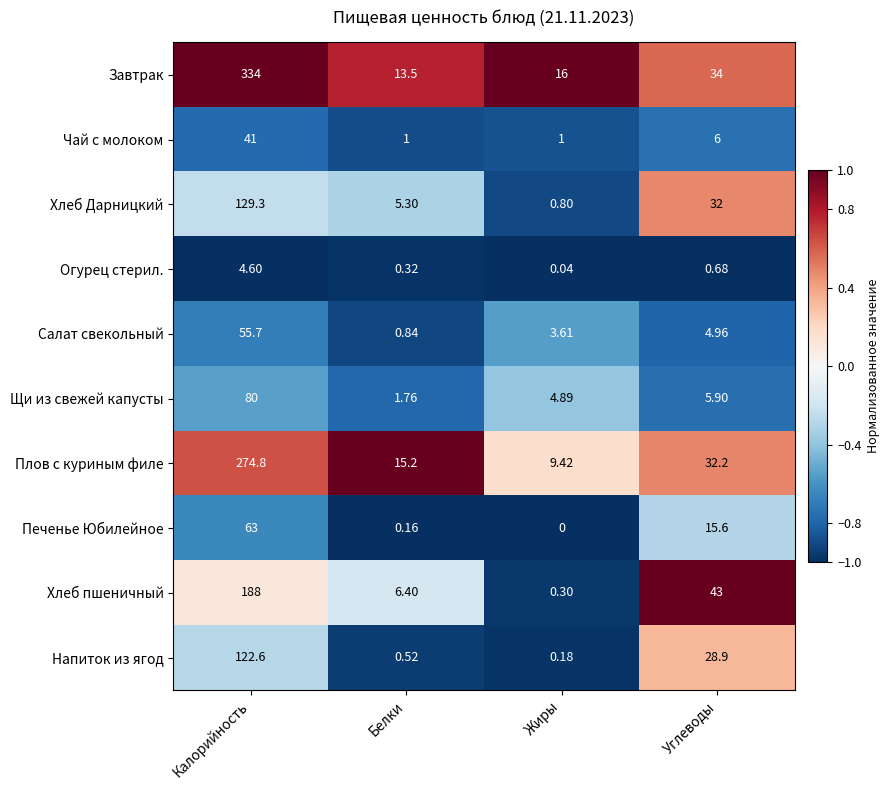

What is the maximum value shown in the chart?

334.0